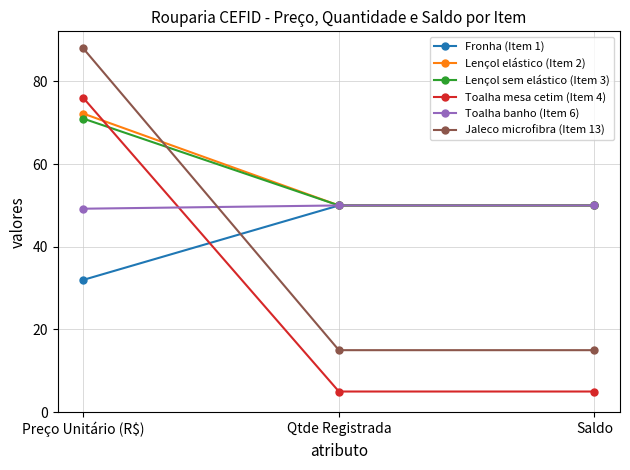

Is the value of Toalha banho (Item 6) at Saldo greater than the value of Jaleco microfibra (Item 13) at Qtde Registrada?

Yes